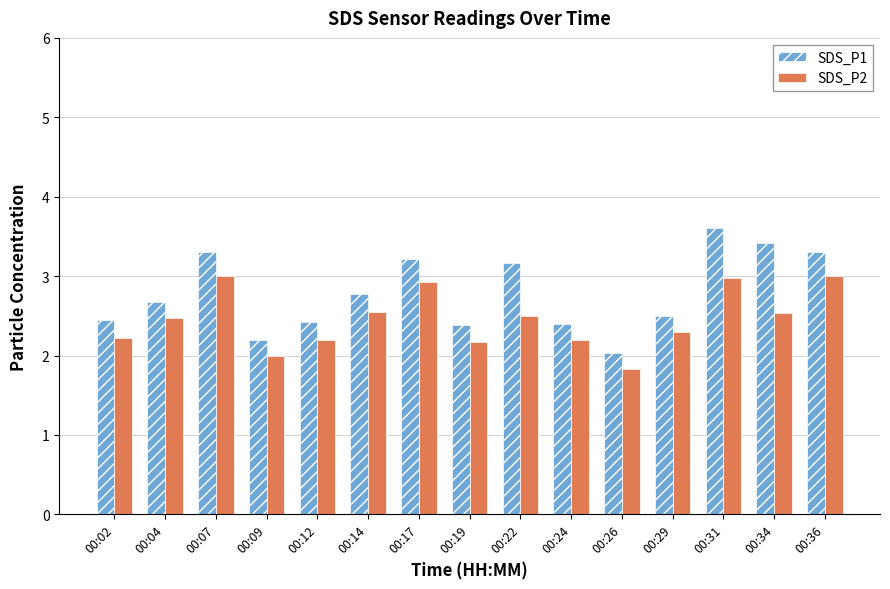

What is the approximate value of SDS_P1 at 00:36?

3.3